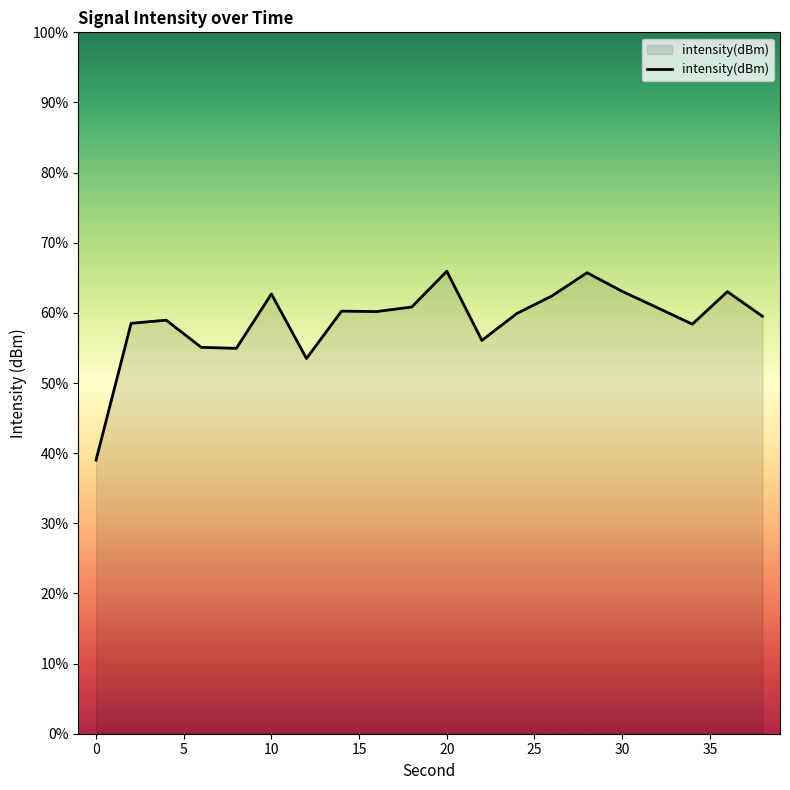

True or false: the data has more than 0 interior local peaks.

True